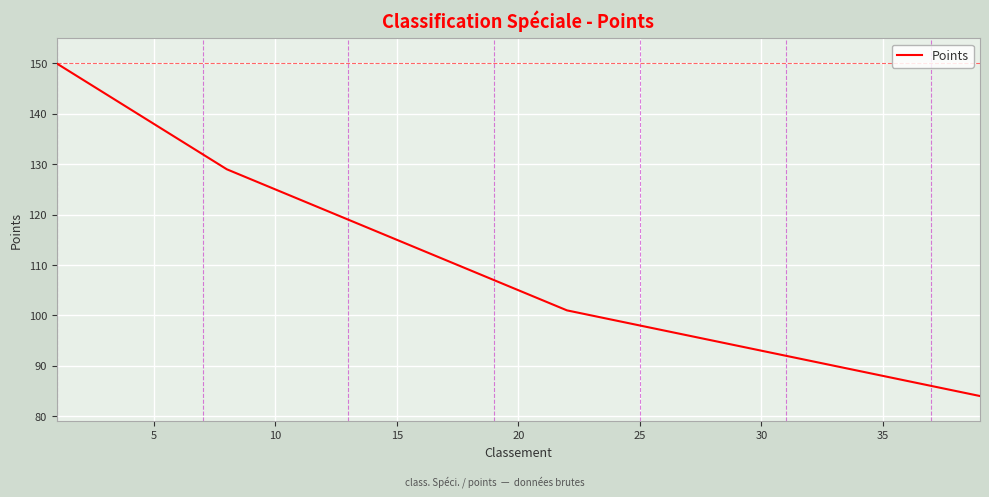

What is the minimum value shown in the chart?

84